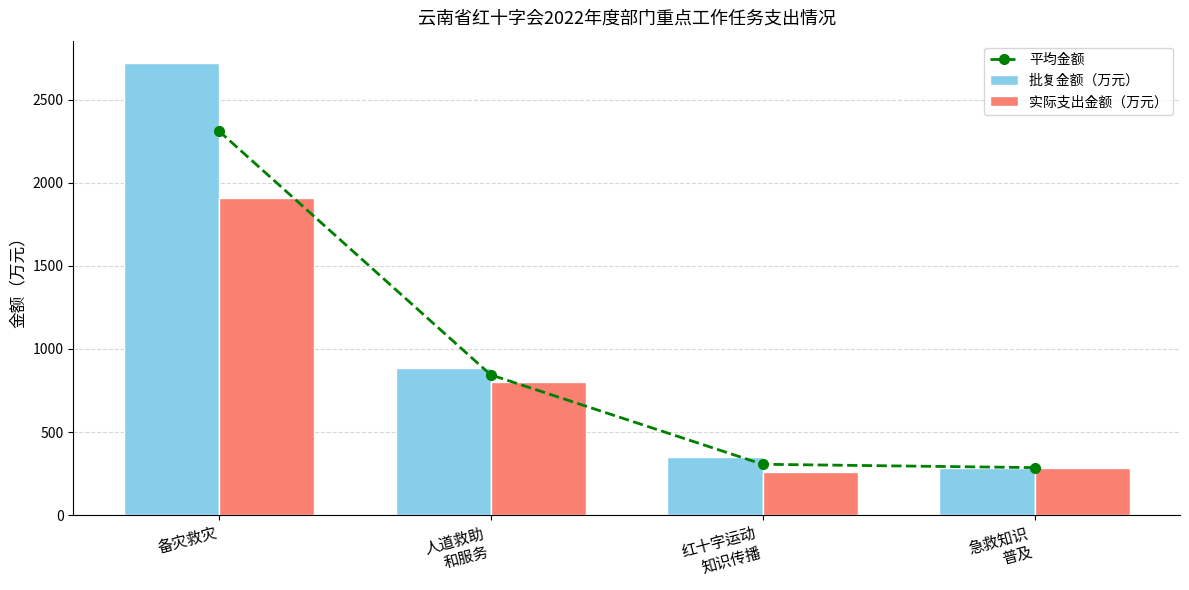

What is the label of the 2nd bar from the right?

红十字运动
知识传播